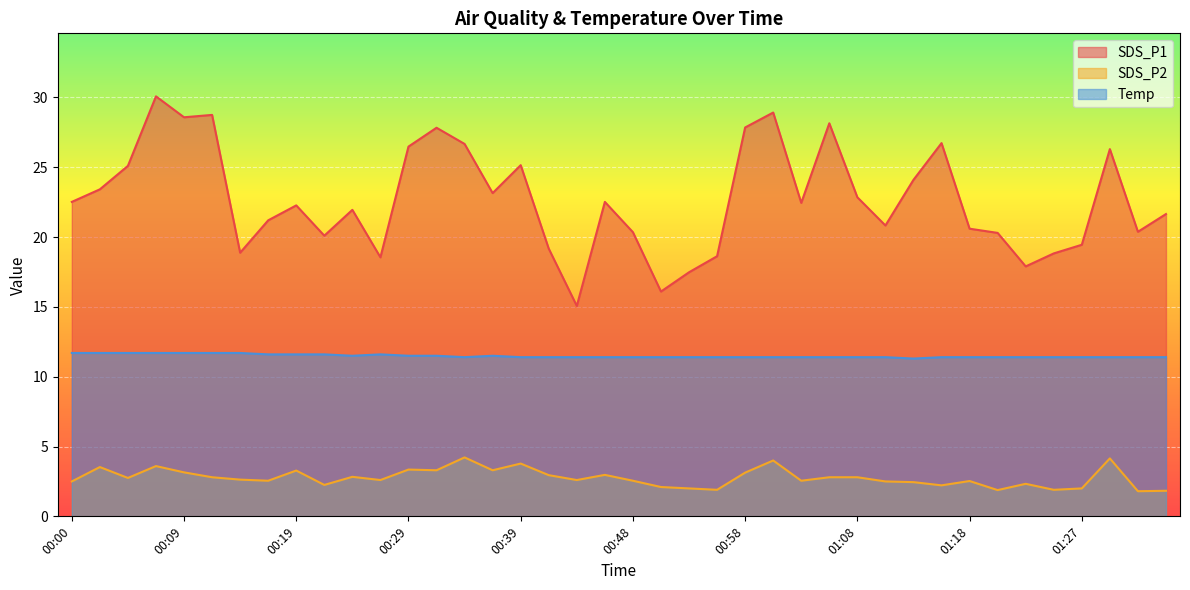

What is the value of the SDS_P2 point at the 35th from the left?

2.3